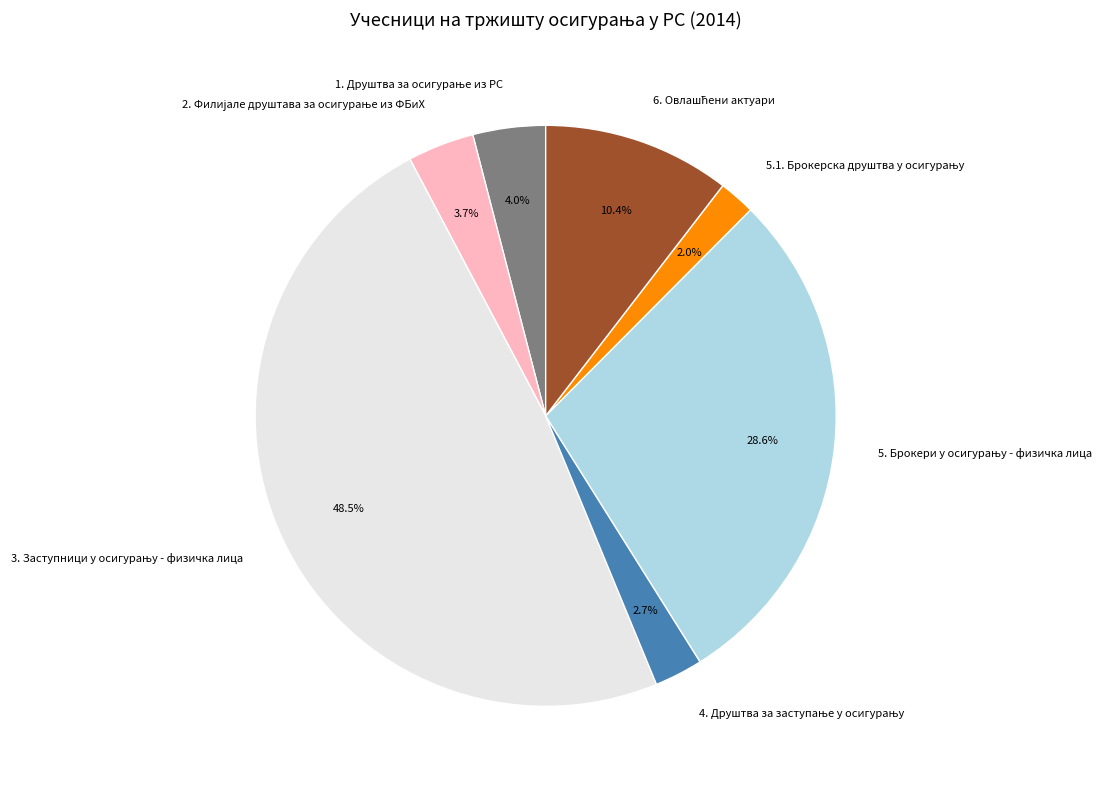

Is there a majority slice in this chart?

No